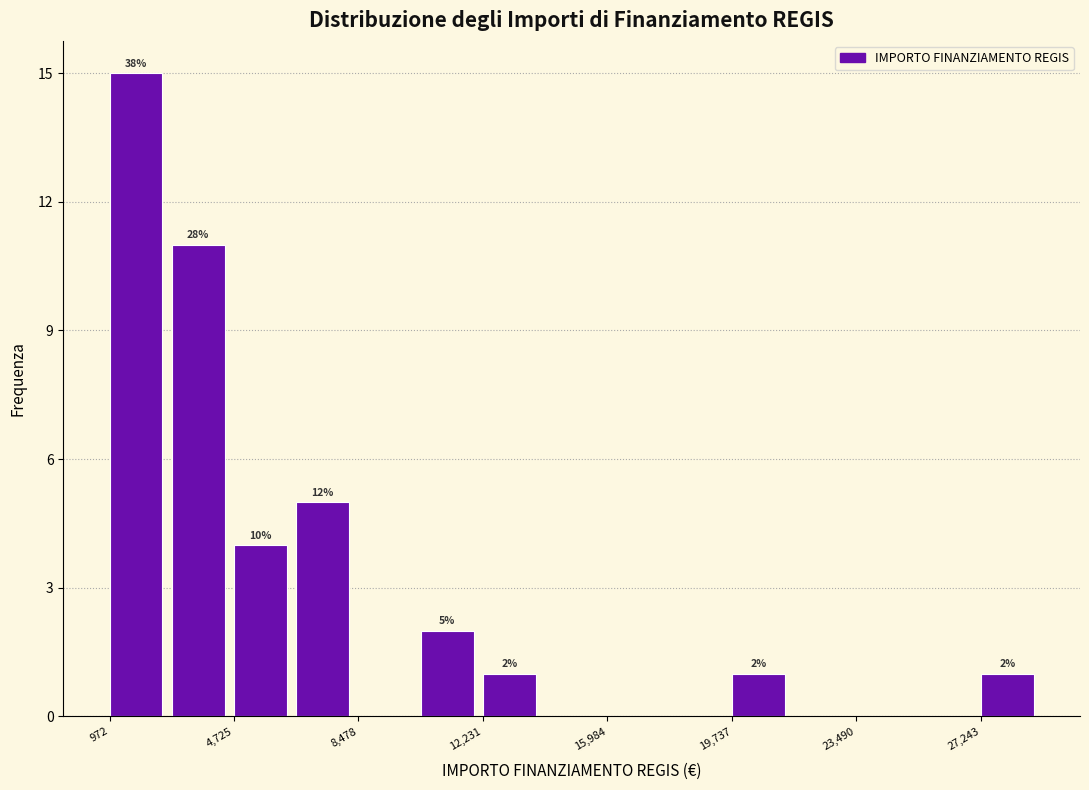

Read against the x-axis, roughly where is the centre of the tallest bar?

2000